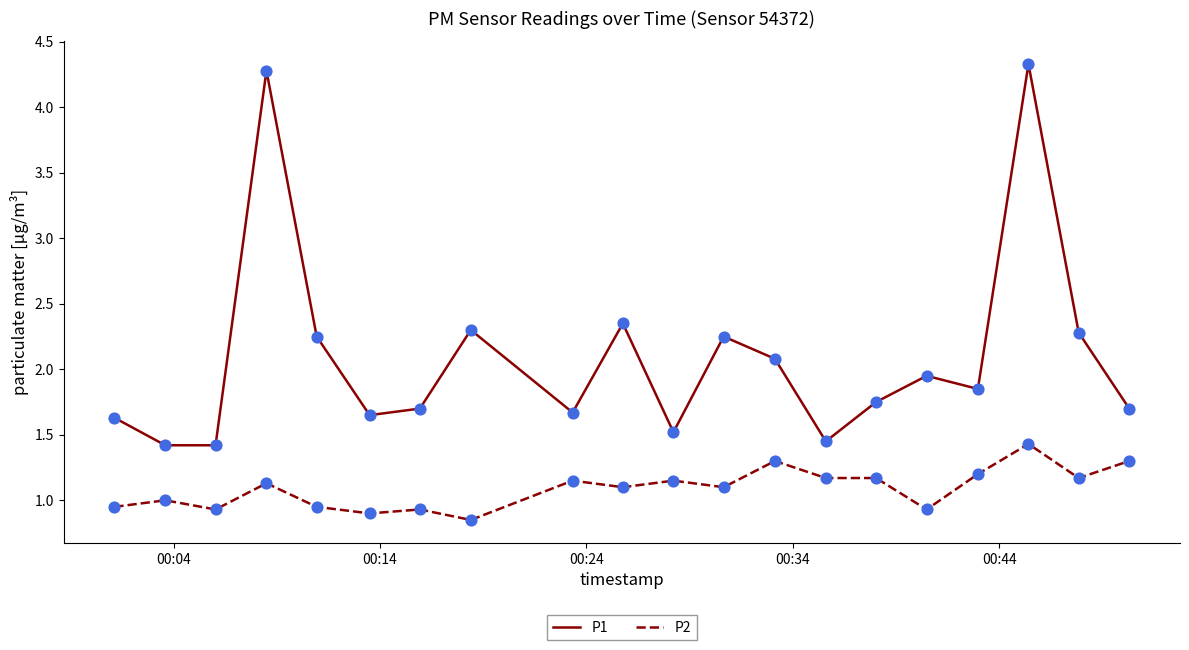

Which series has the largest total across all categories?

P1